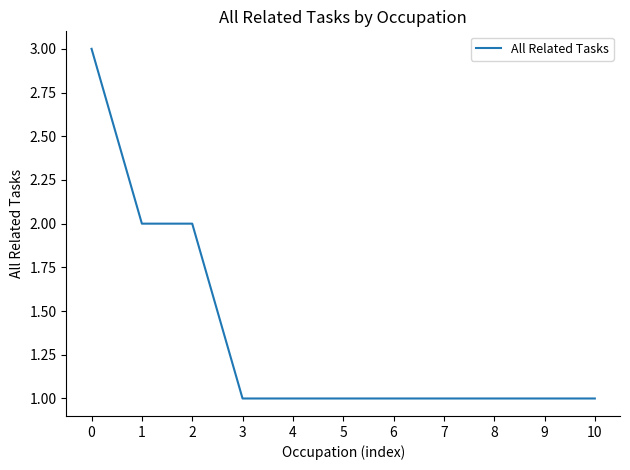

What is the maximum value shown in the chart?

3